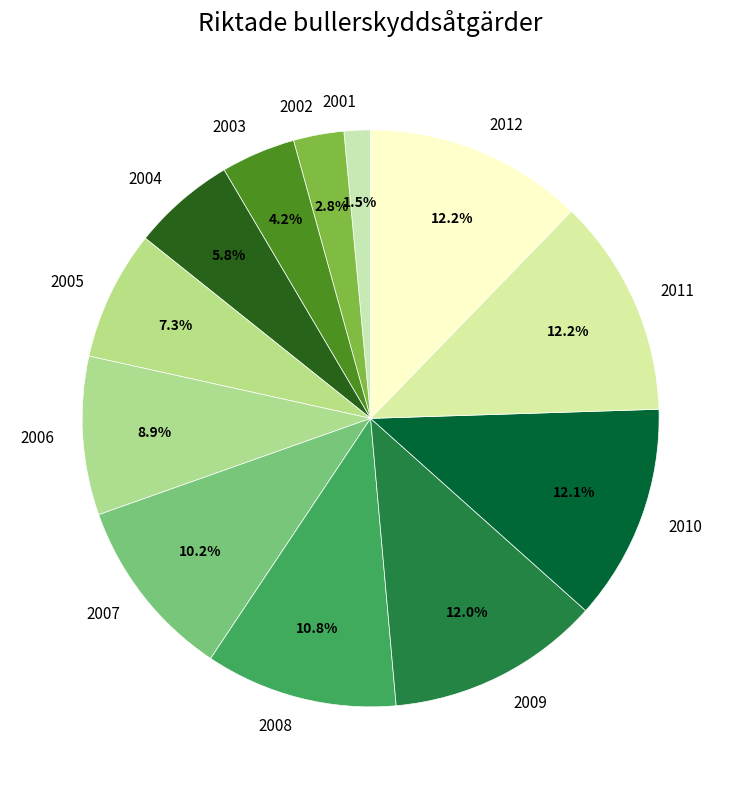

Do 2007 and 2009 together represent more than half of the pie?

No